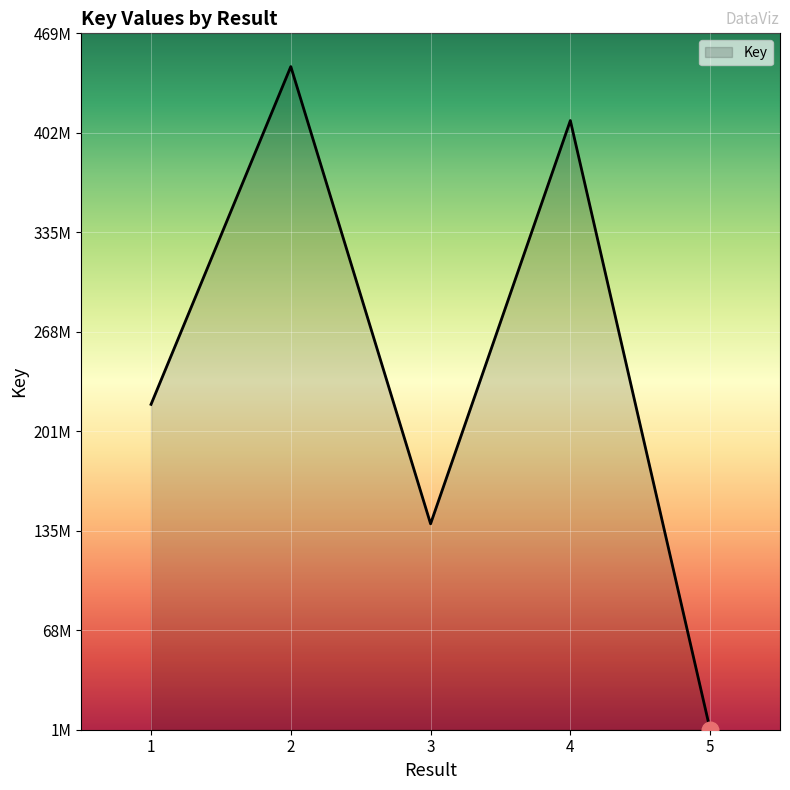

What is the difference between the maximum and minimum values?

445231103